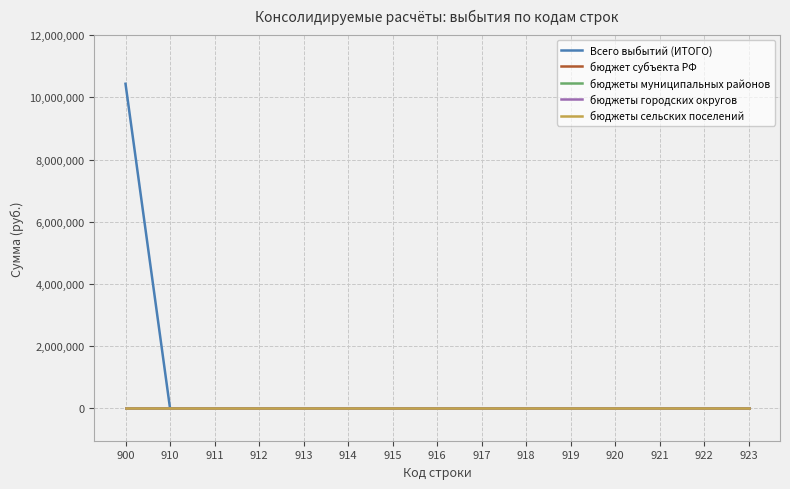

True or false: бюджеты муниципальных районов has more than 0 points higher than both neighbors.

False